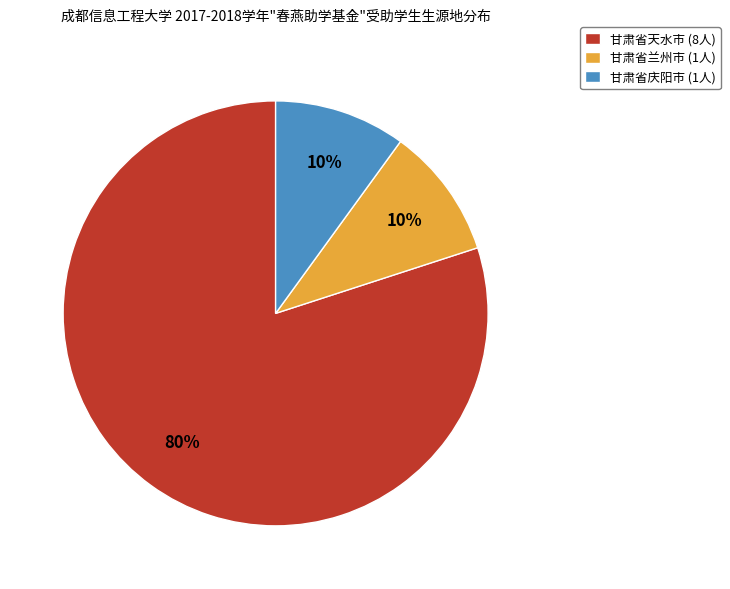

The 甘肃省兰州市 slice represents 10% of the pie. True or false?

True